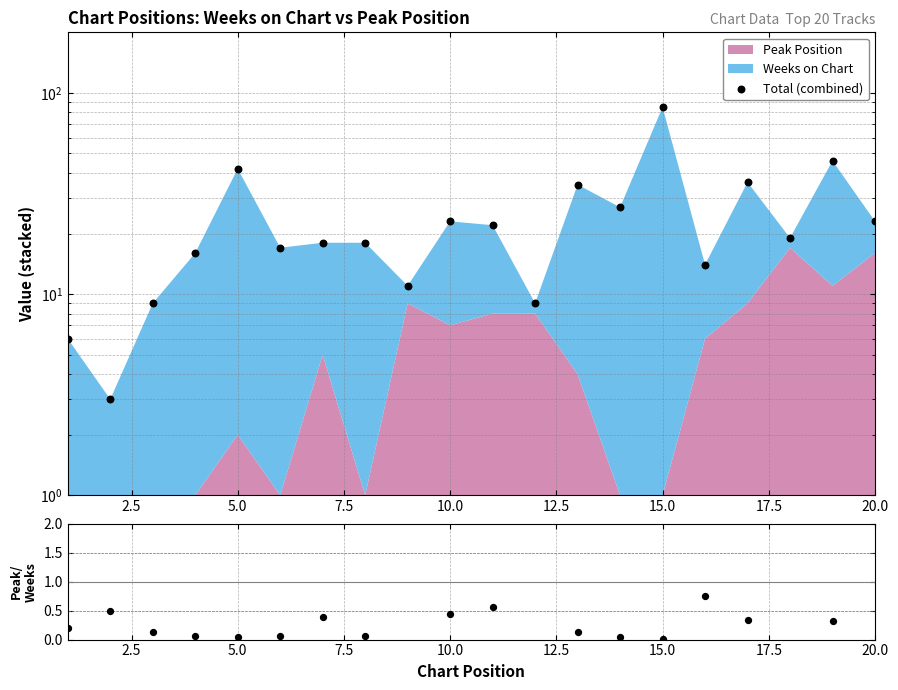

Which series has the widest spread of Y values?

Total (combined)